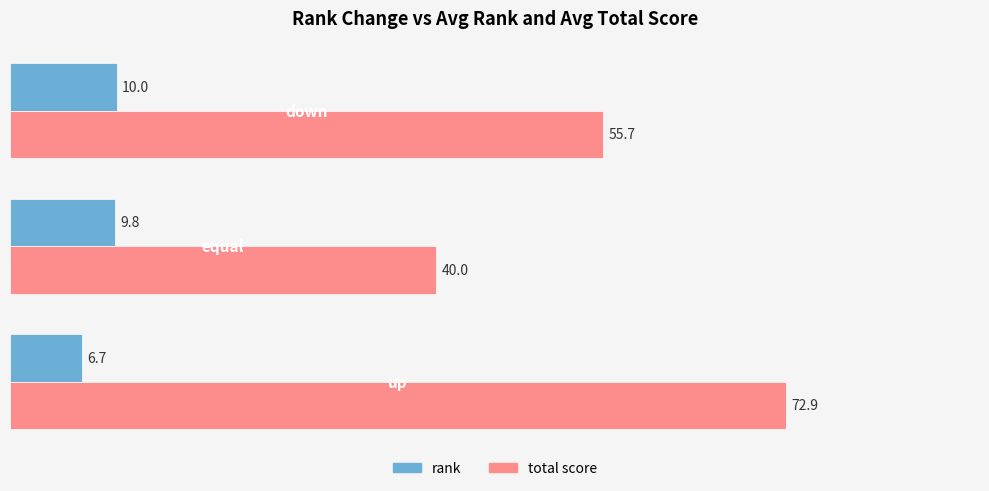

Which series has the largest total across all categories?

total score